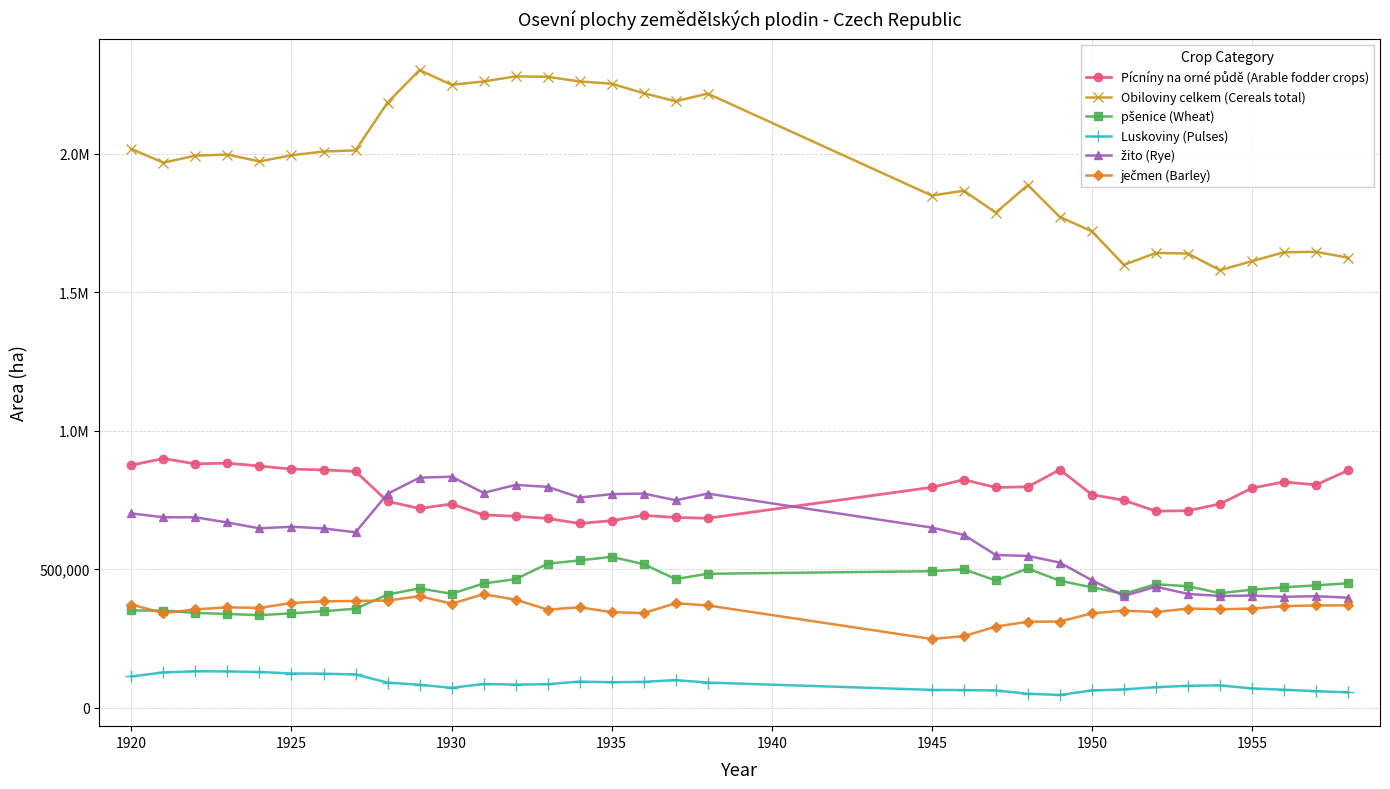

True or false: Luskoviny (Pulses) and ječmen (Barley) intersect in this chart.

False